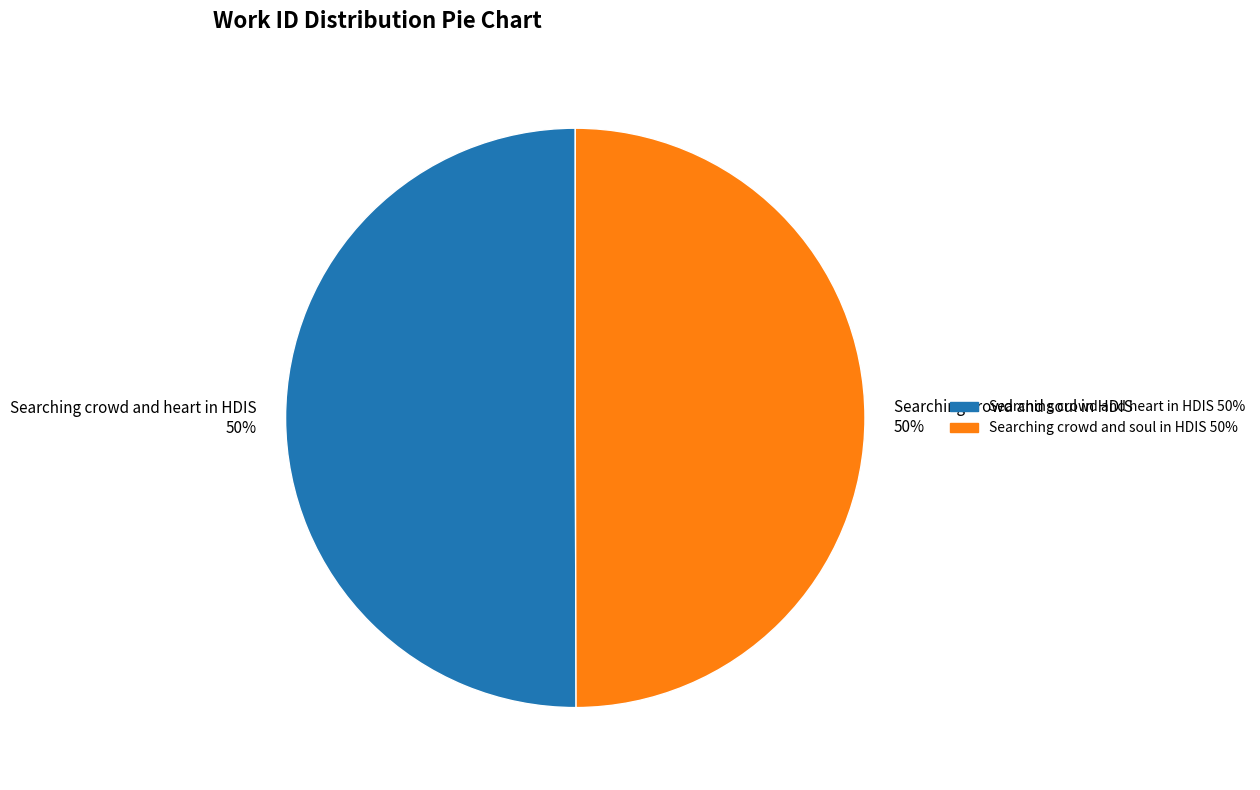

Is the sum of Searching crowd and heart in HDIS 50% and Searching crowd and soul in HDIS 50% greater than half?

Yes